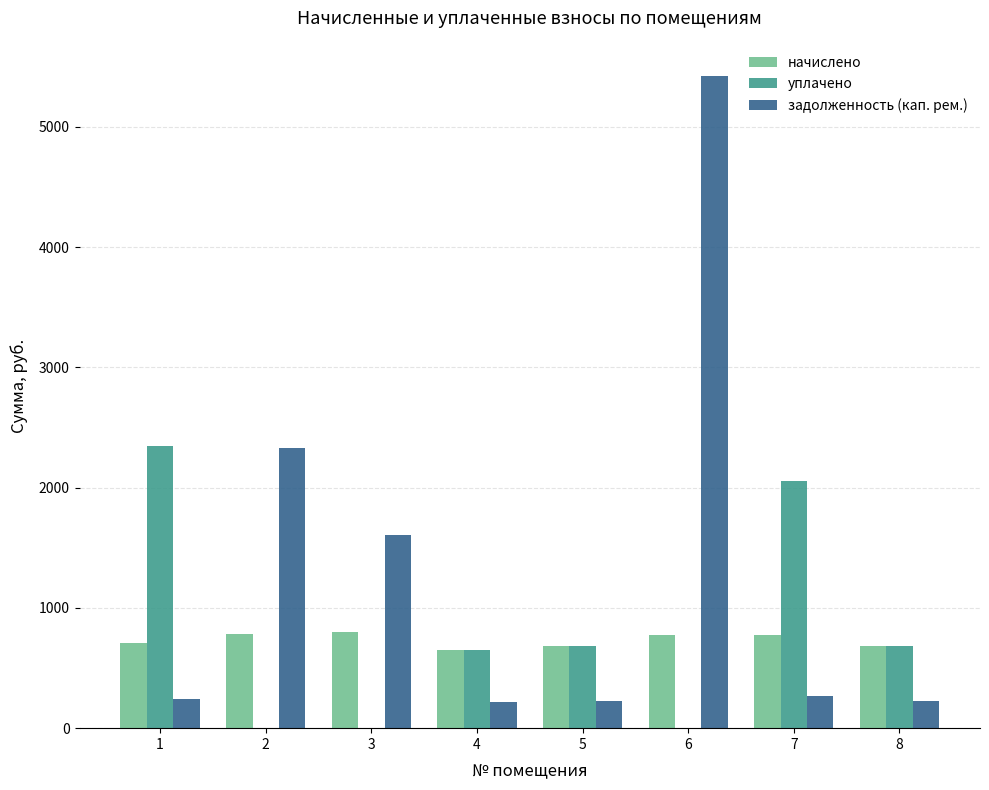

How many groups of bars are there?

8